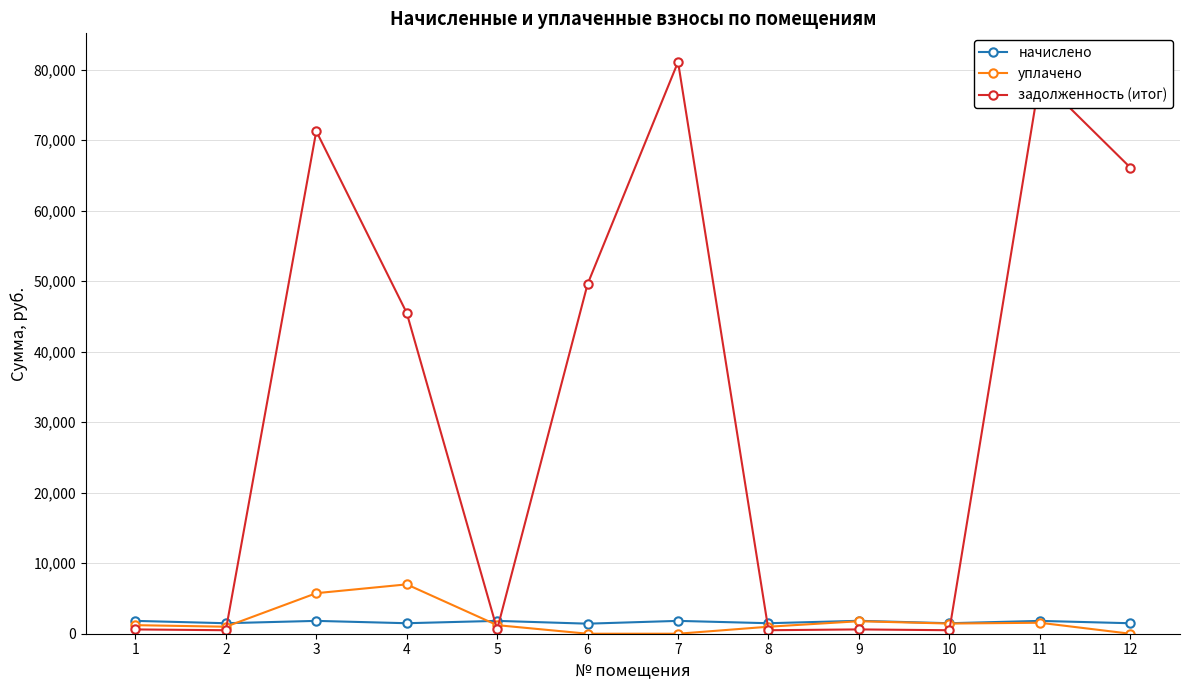

How many data points does each series have?

12